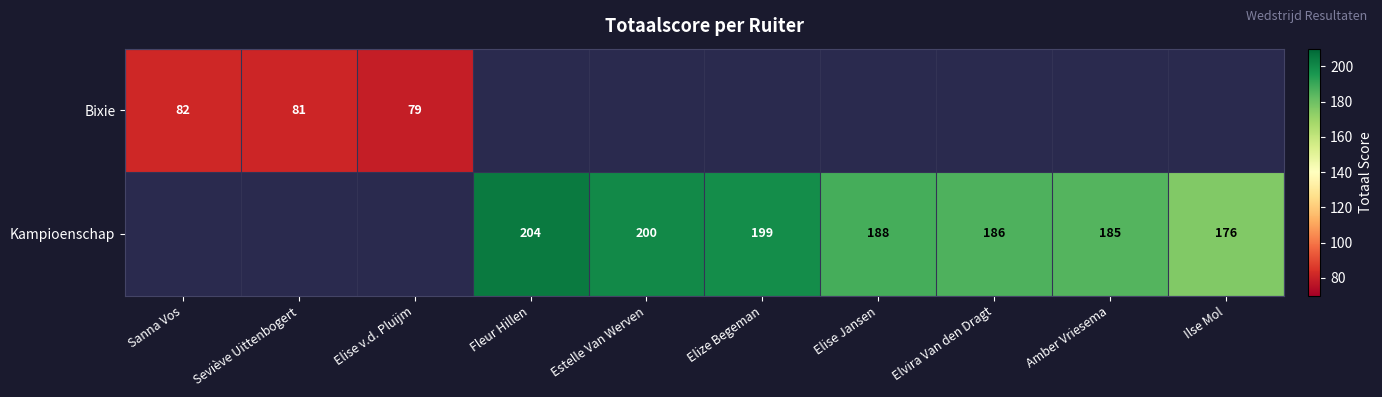

Count the number of categories in the chart.

10